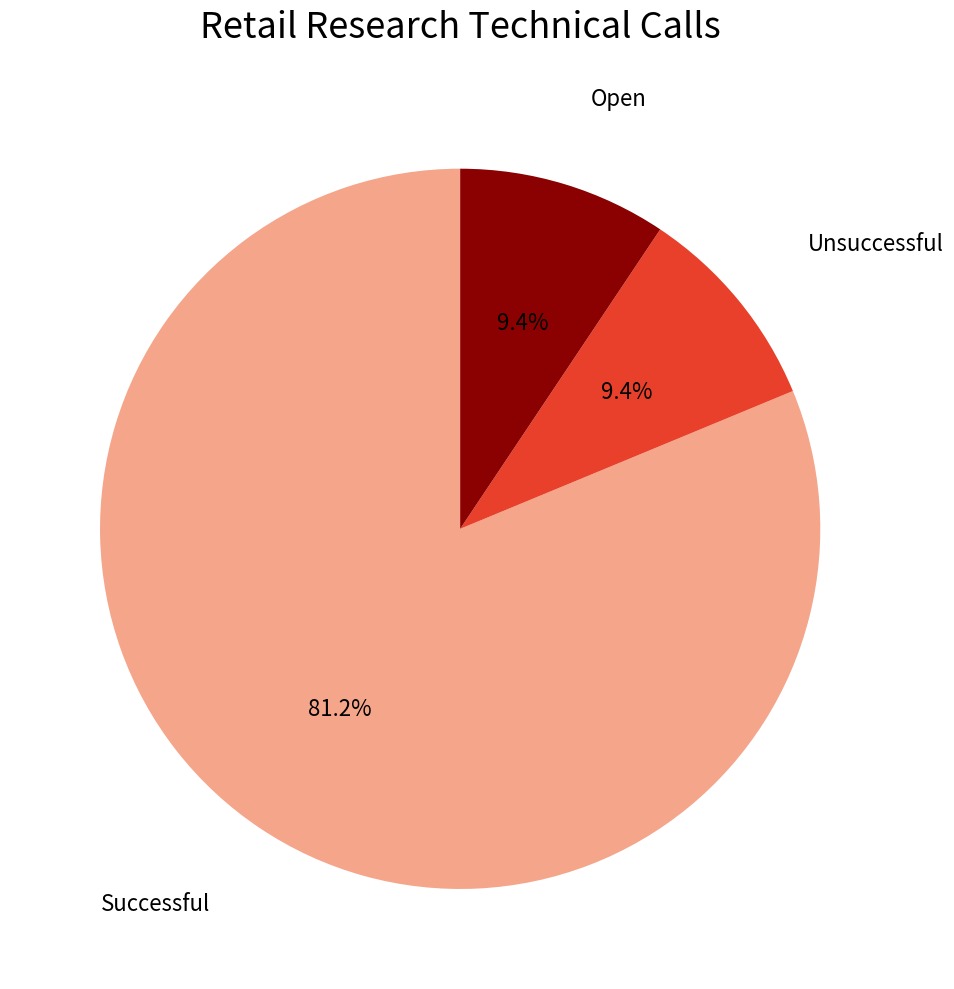

Which has a higher value, Successful or Unsuccessful?

Successful